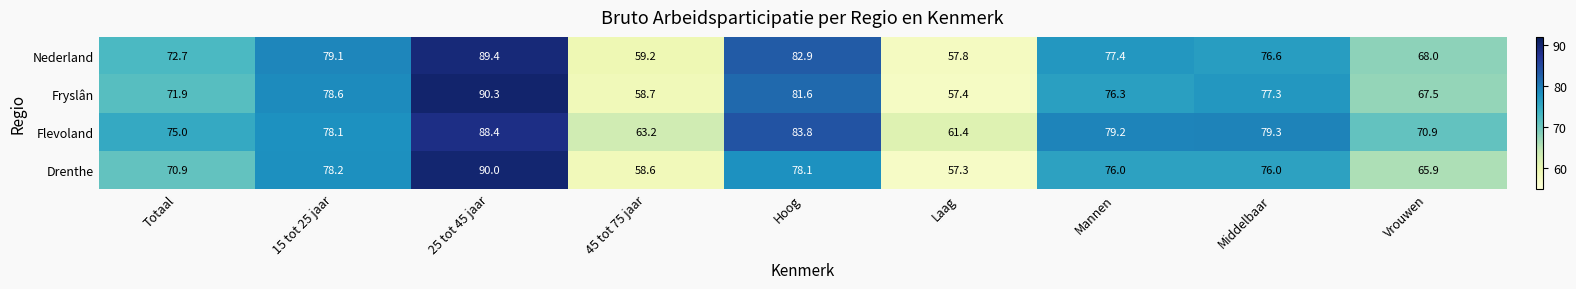

What is the minimum value shown in the chart?

57.3